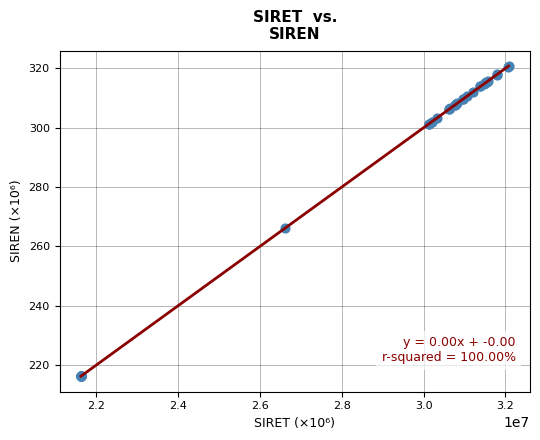

What Y value in the scatter plot is closest to 268?

266.2